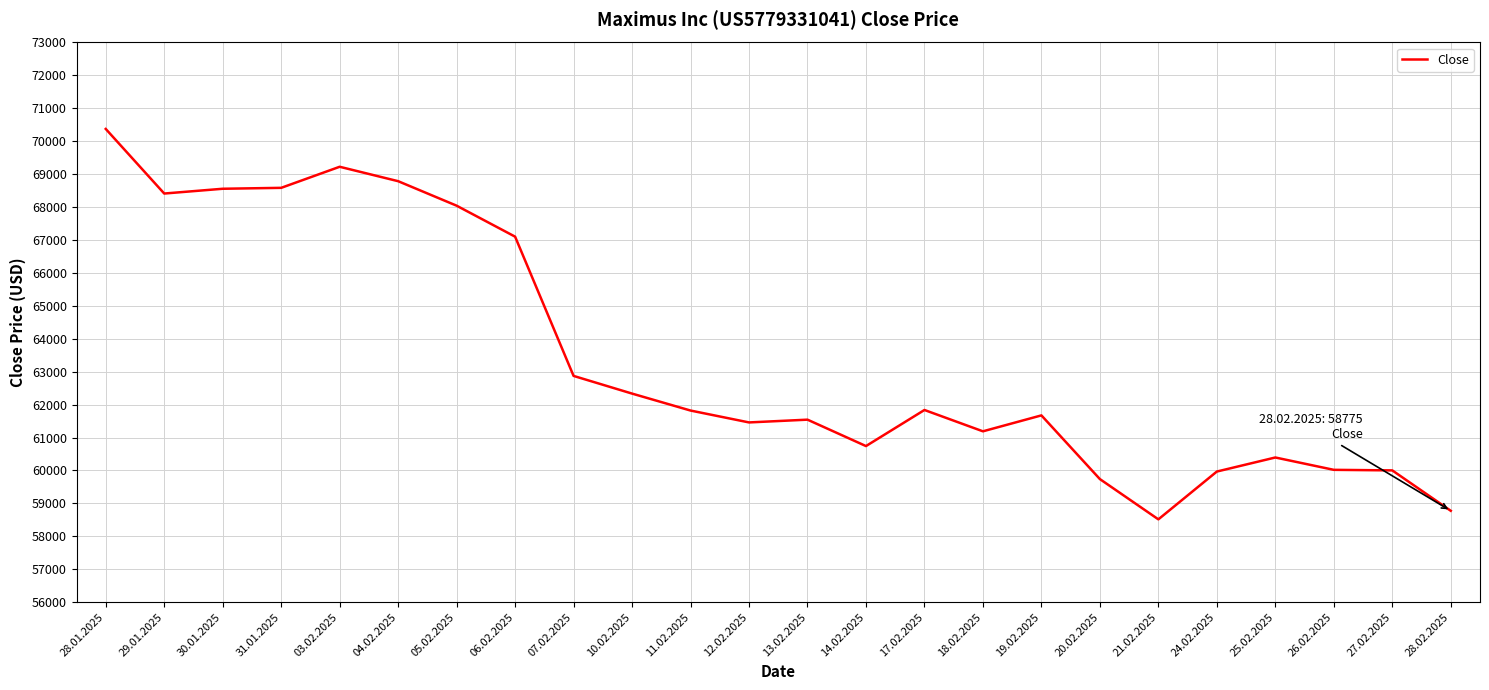

What is the maximum value shown in the chart?

70374